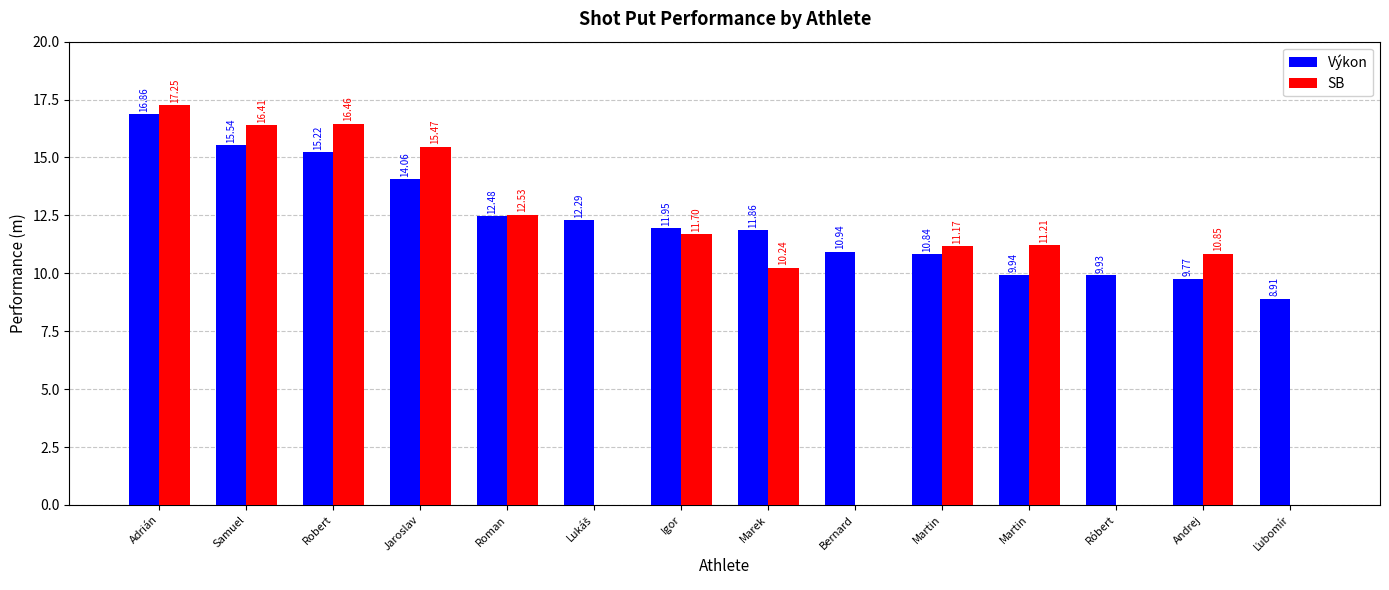

What is the label of the 2nd bar from the left?

Samuel